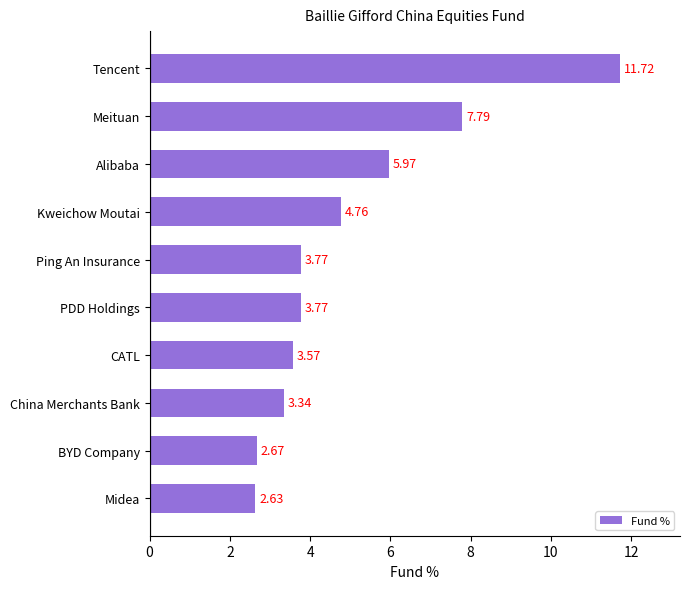

Between Kweichow Moutai and BYD Company, which is larger?

Kweichow Moutai